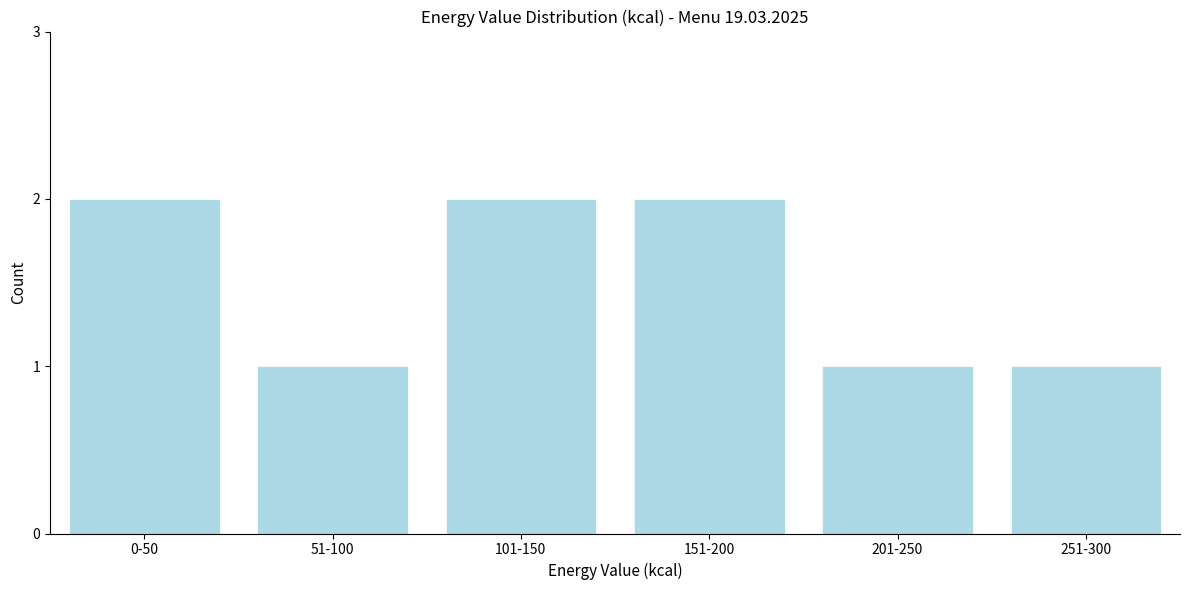

Reading left to right, list all the values displayed in this chart.

2	1	2	2	1	1